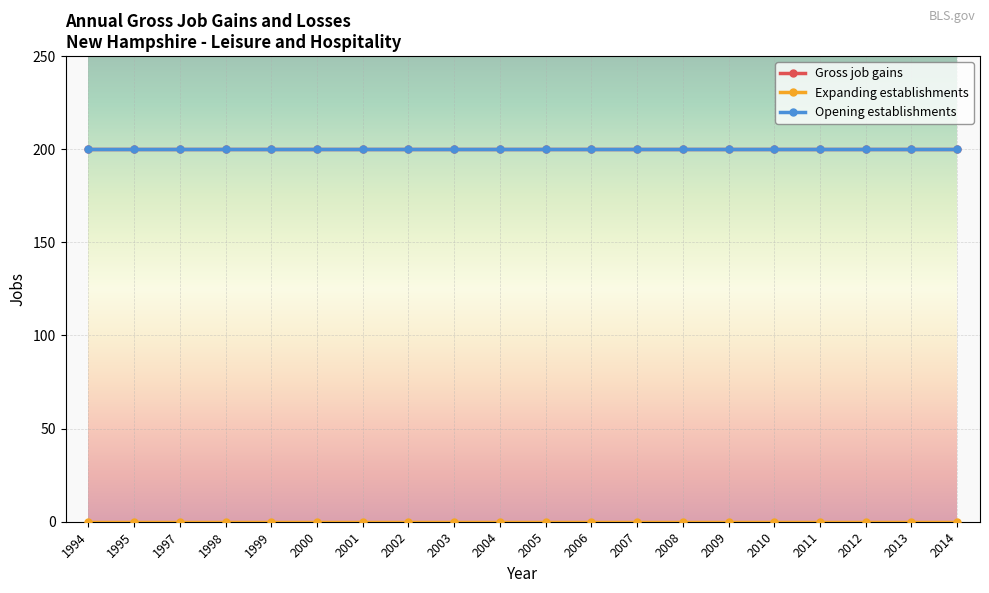

Reading right to left, transcribe all the data shown in this chart.

Gross job gains: 2014=200	2013=200	2012=200	2011=200	2010=200	2009=200	2008=200	2007=200	2006=200	2005=200	2004=200	2003=200	2002=200	2001=200	2000=200	1999=200	1998=200	1997=200	1995=200	1994=200
Expanding establishments: 2014=0	2013=0	2012=0	2011=0	2010=0	2009=0	2008=0	2007=0	2006=0	2005=0	2004=0	2003=0	2002=0	2001=0	2000=0	1999=0	1998=0	1997=0	1995=0	1994=0
Opening establishments: 2014=200	2013=200	2012=200	2011=200	2010=200	2009=200	2008=200	2007=200	2006=200	2005=200	2004=200	2003=200	2002=200	2001=200	2000=200	1999=200	1998=200	1997=200	1995=200	1994=200